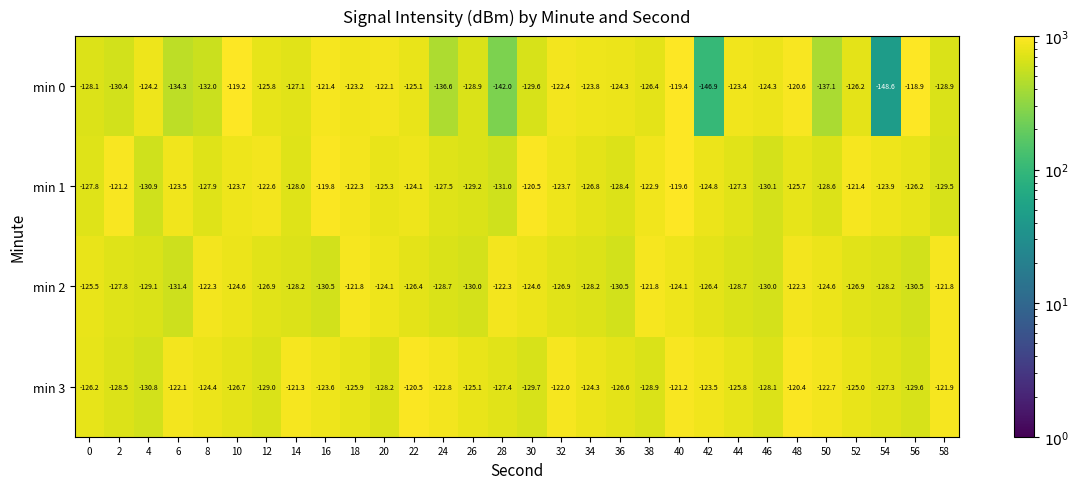

True or false: min 3 has a value of -33.6 at 46.

False